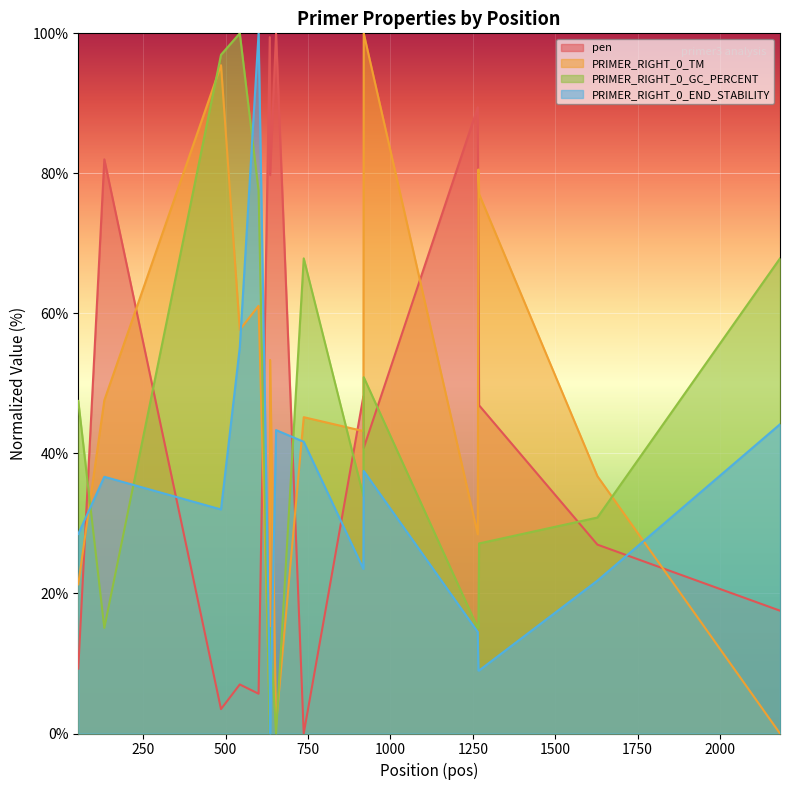

Reading right to left, extract all data points from this chart.

pen: 2182=17.5	1628=27.0	1269=46.9	1267=69.2	1265=89.4	919=40.8	918=48.2	737=0.0	653=100.0	635=79.8	634=99.5	600=5.7	543=7.0	486=3.5	132=82.0	53=9.3
PRIMER_RIGHT_0_TM: 2182=0.0	1628=36.8	1269=77.0	1267=80.6	1265=28.4	919=100.0	918=43.2	737=45.2	653=1.2	635=53.4	634=2.7	600=61.1	543=57.7	486=95.5	132=47.6	53=21.3
PRIMER_RIGHT_0_GC_PERCENT: 2182=67.9	1628=30.8	1269=27.1	1267=15.1	1265=15.1	919=50.9	918=33.9	737=67.9	653=0.0	635=15.1	634=0.0	600=77.6	543=100.0	486=96.9	132=15.1	53=47.5
PRIMER_RIGHT_0_END_STABILITY: 2182=44.2	1628=21.8	1269=9.0	1267=9.0	1265=14.5	919=37.5	918=23.5	737=41.7	653=43.3	635=0.0	634=7.0	600=100.0	543=55.2	486=32.0	132=36.7	53=28.5